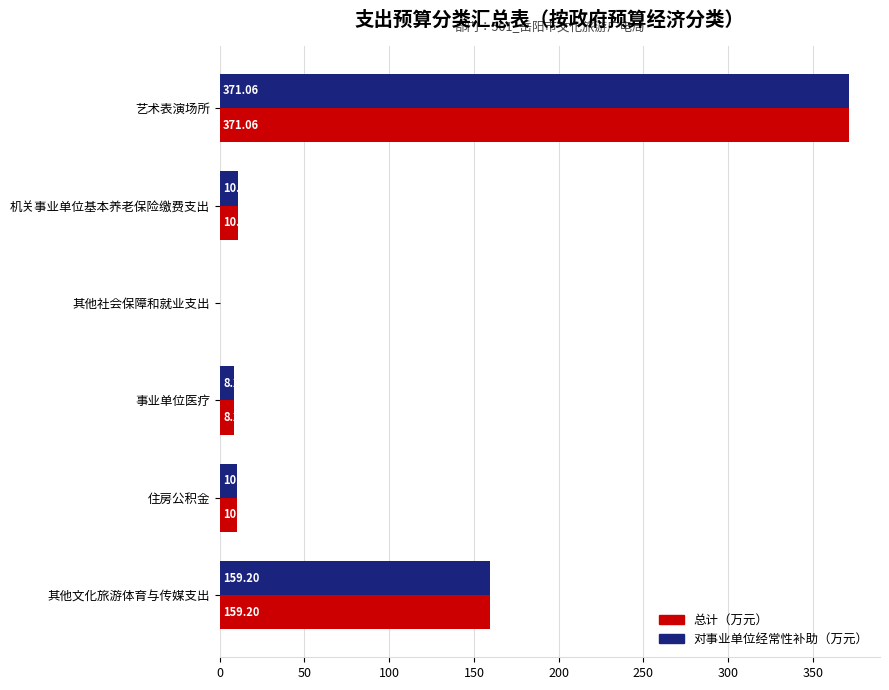

What is the total value across all series at 住房公积金?

20.5